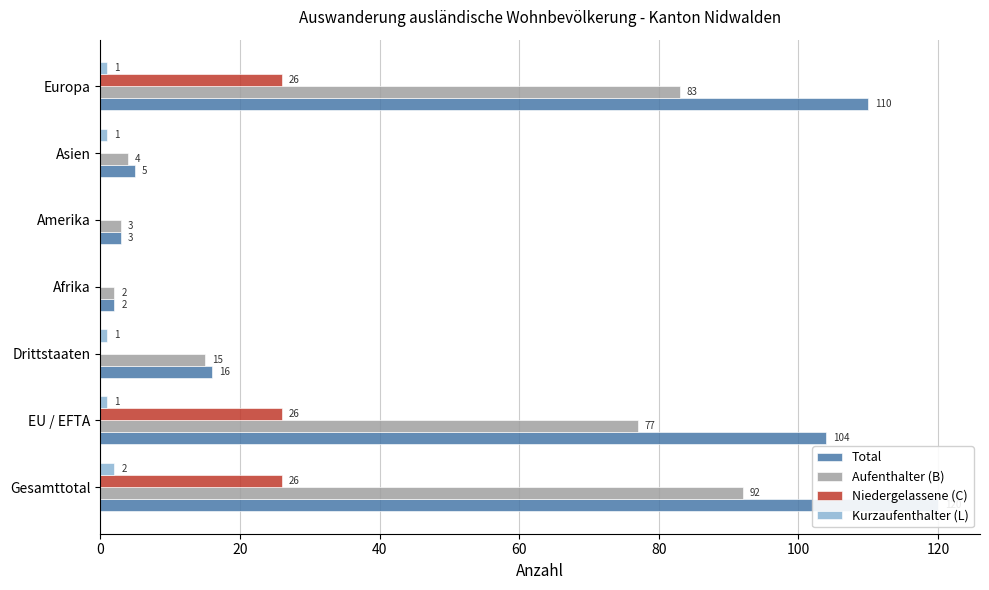

At how many categories does at least one series exceed 19?

3